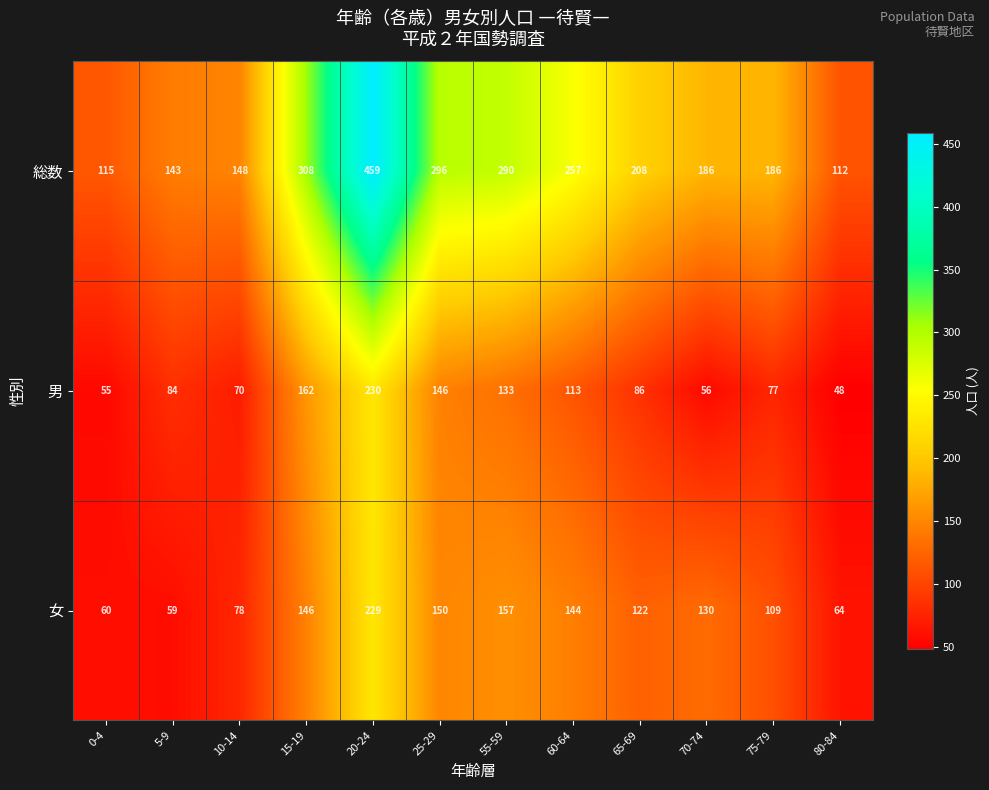

What is the total value across all series at 0-4?

230